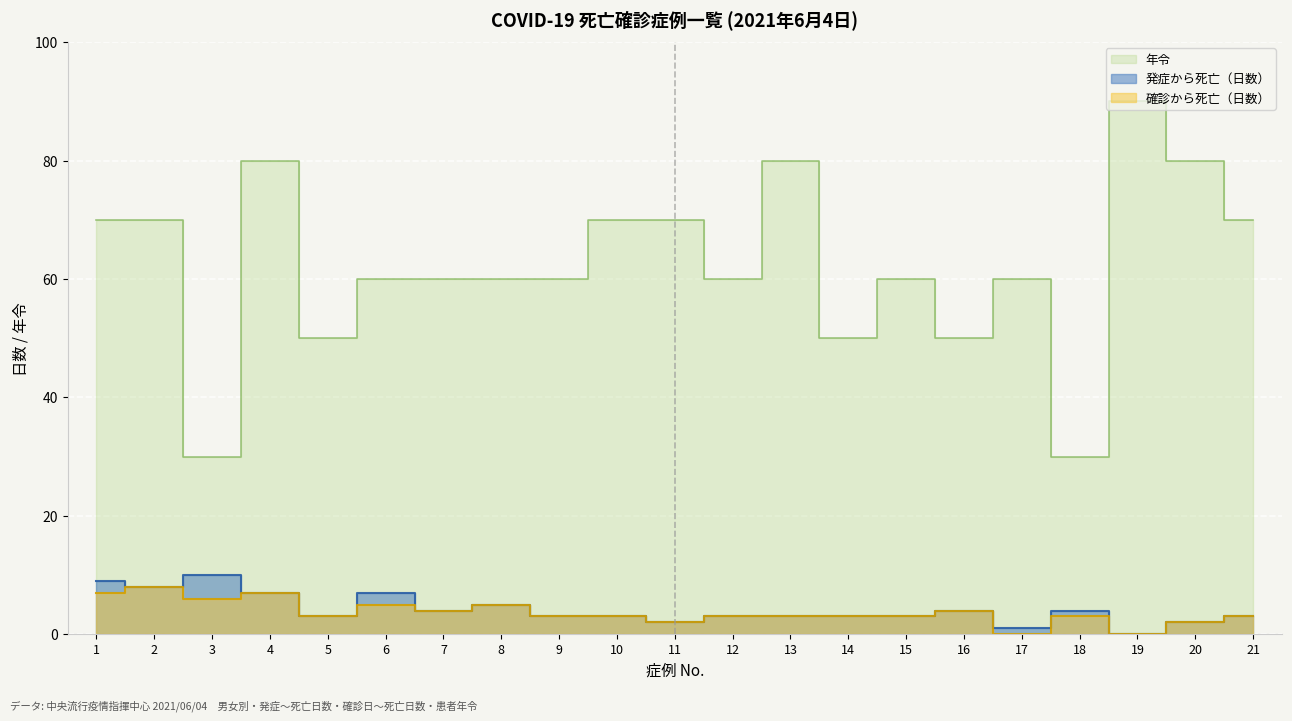

True or false: 確診から死亡 and 死亡まで日数 cross at least once.

False